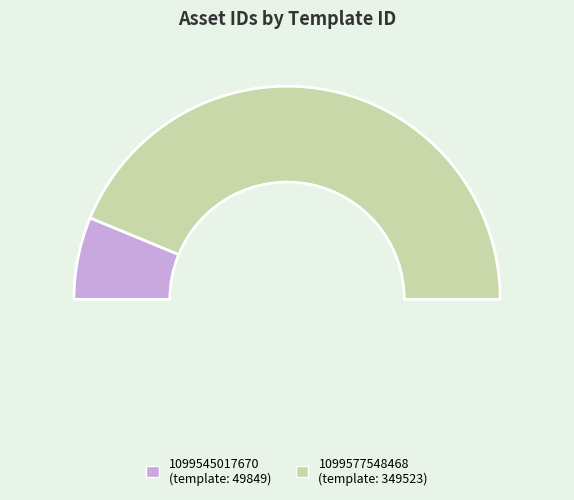

To the nearest percent, what is the difference between the largest and smallest slice percentages?

75%